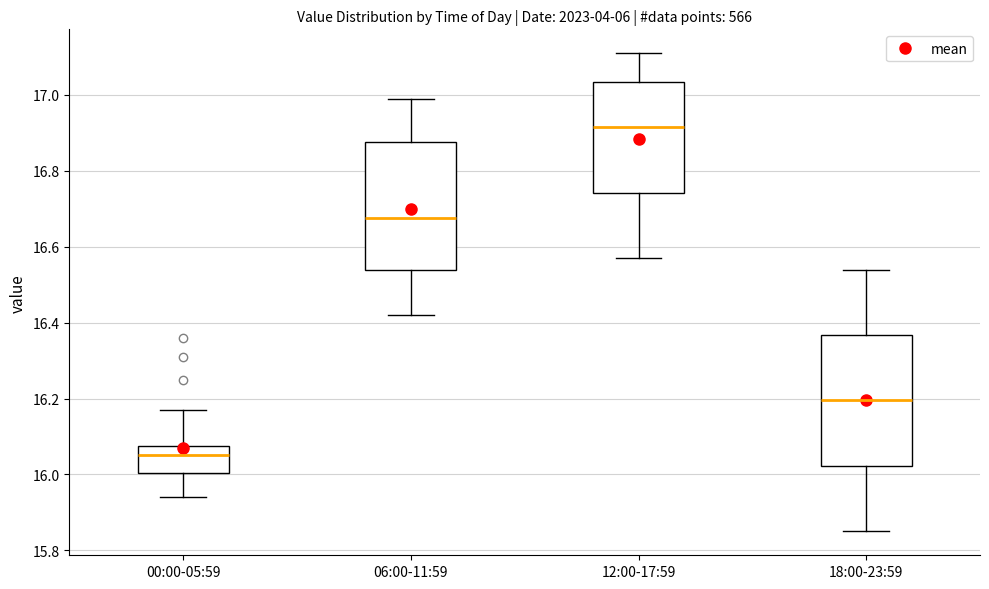

Reading left to right, transcribe this box plot: for each box, give where its median line is, the range the box spans, and where its two whiskers end, as read against the y-axis. The values are not printed on the chart, so give them approximately, as read against the axis.

00:00-05:59: median 16.06, box 16.00 to 16.08, whiskers 15.94 to 16.18
06:00-11:59: median 16.68, box 16.54 to 16.88, whiskers 16.42 to 17.00
12:00-17:59: median 16.92, box 16.74 to 17.04, whiskers 16.58 to 17.12
18:00-23:59: median 16.20, box 16.02 to 16.36, whiskers 15.86 to 16.54